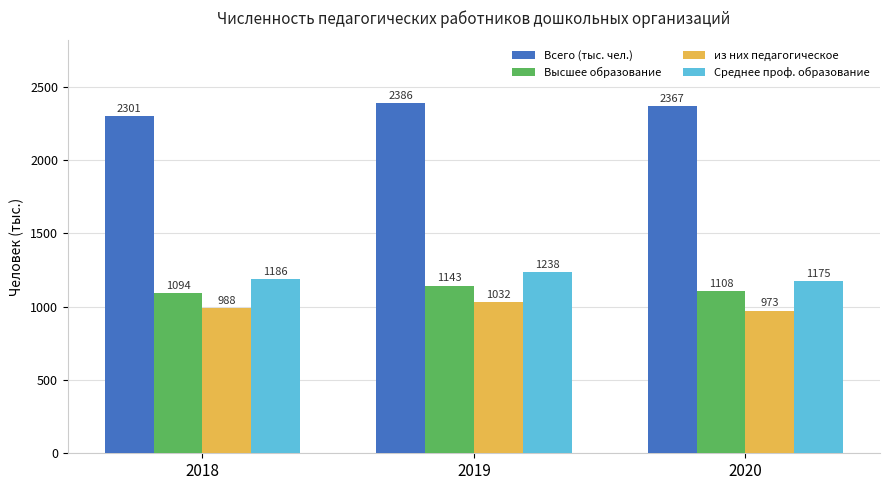

What is the value of the из них педагогическое bar at the 3rd from the left?

973